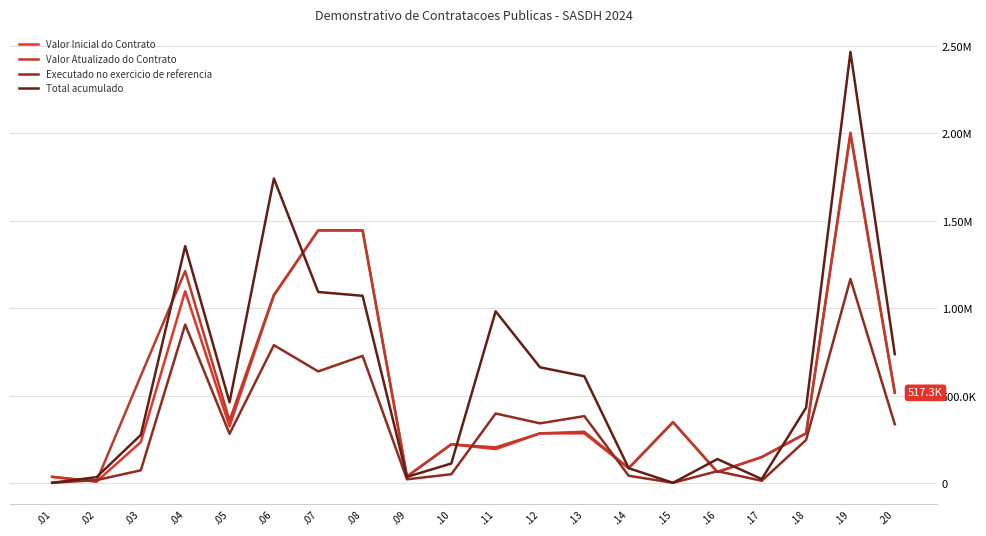

Is this an area chart (filled region under the line)?

No